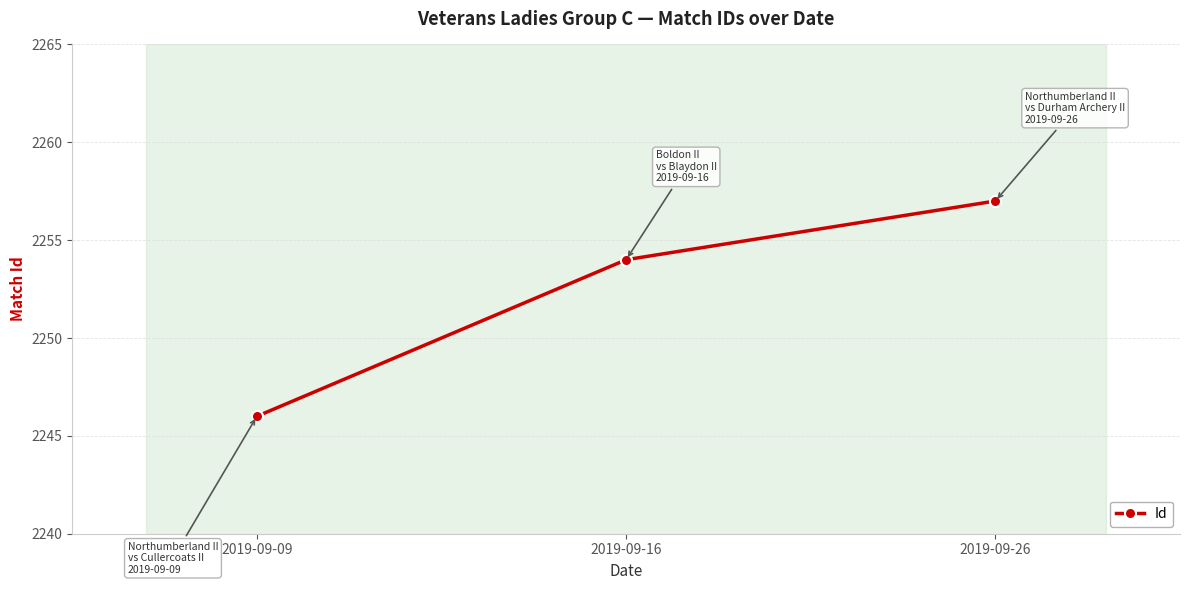

List the labels in order of value, smallest first.

2019-09-09, 2019-09-16, 2019-09-26